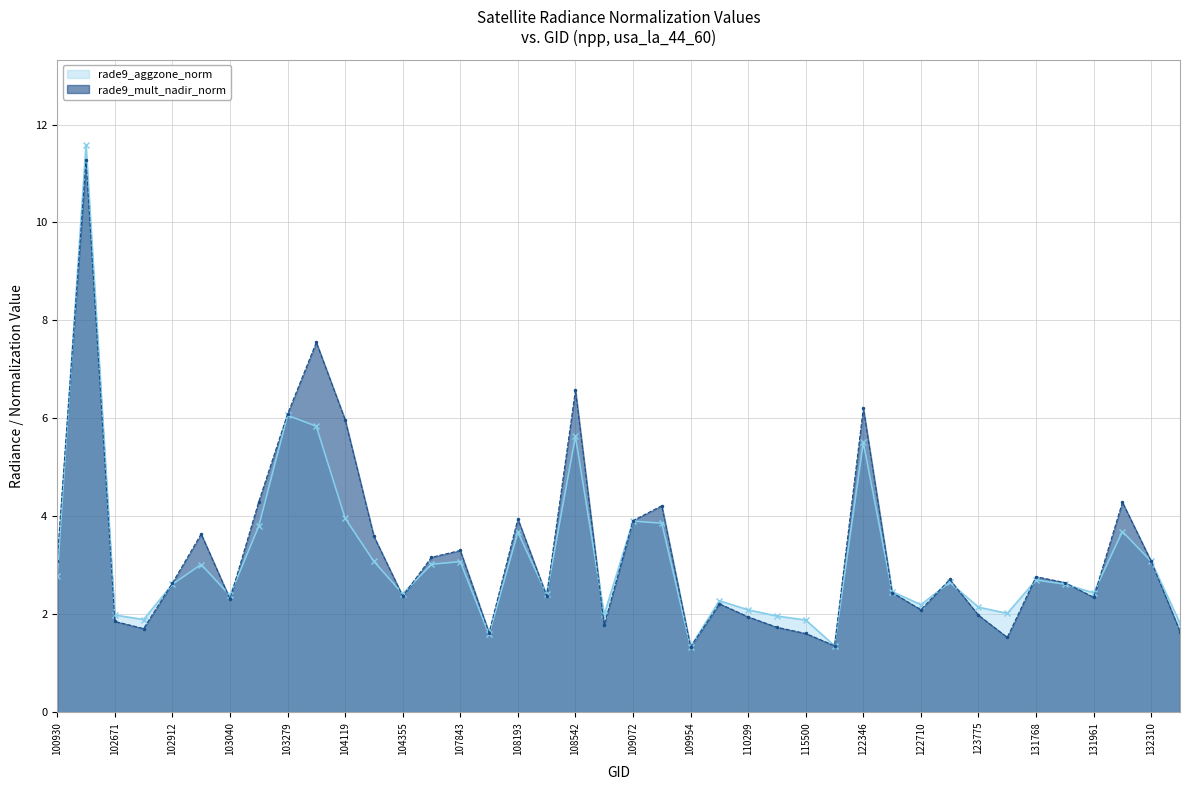

How many intersections are there between rade9_mult_nadir_norm and rade9_aggzone_norm?

16